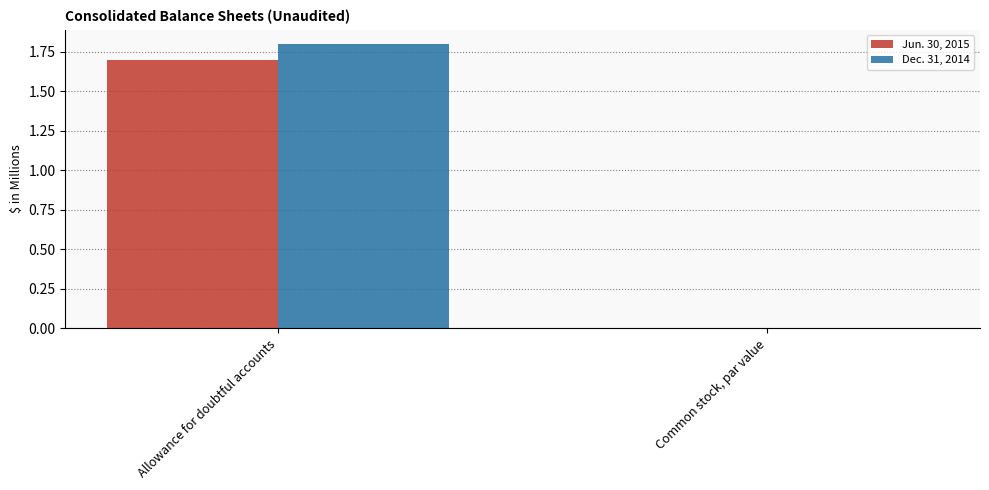

Is it true that Jun. 30, 2015 equals 3.0 at Allowance for doubtful accounts?

False